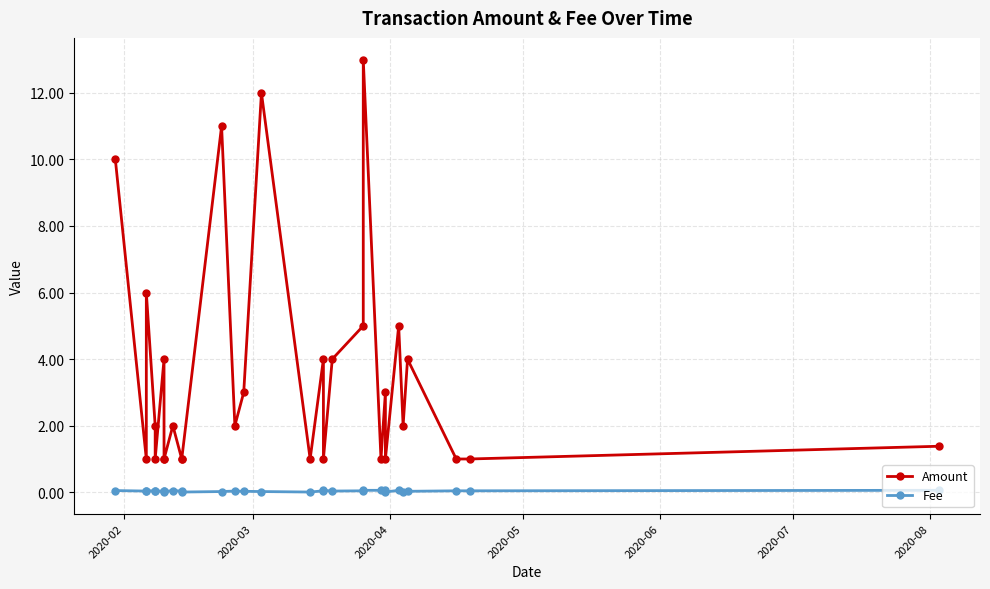

What is the difference between the second highest and minimum values in the Fee series?

0.1